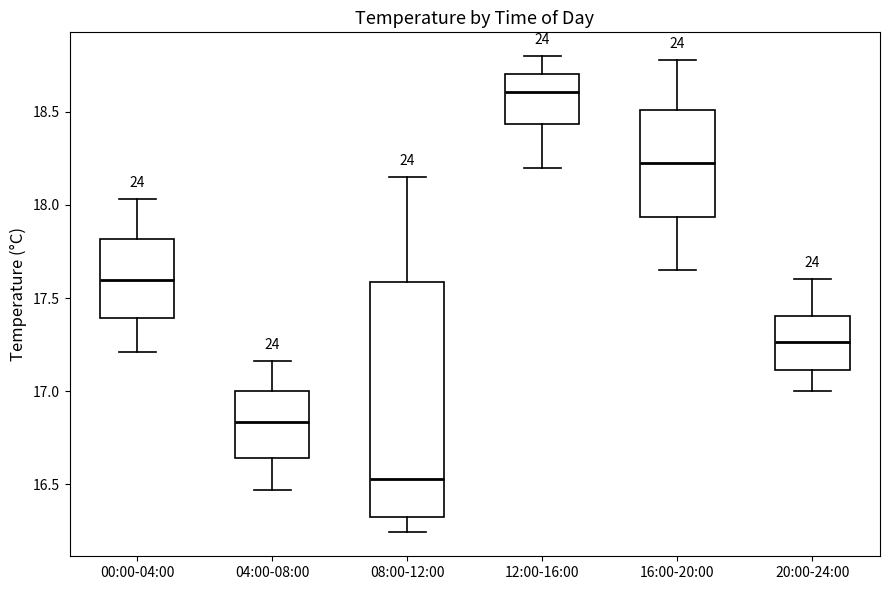

Reading left to right, transcribe this box plot: for each box, give where its median line is, the range the box spans, and where its two whiskers end, as read against the y-axis. The values are not printed on the chart, so give them approximately, as read against the axis.

00:00-04:00: median 17.60, box 17.40 to 17.80, whiskers 17.20 to 18.05
04:00-08:00: median 16.85, box 16.65 to 17.00, whiskers 16.45 to 17.15
08:00-12:00: median 16.55, box 16.35 to 17.60, whiskers 16.25 to 18.15
12:00-16:00: median 18.60, box 18.45 to 18.70, whiskers 18.20 to 18.80
16:00-20:00: median 18.25, box 17.95 to 18.50, whiskers 17.65 to 18.80
20:00-24:00: median 17.25, box 17.10 to 17.40, whiskers 17.00 to 17.60